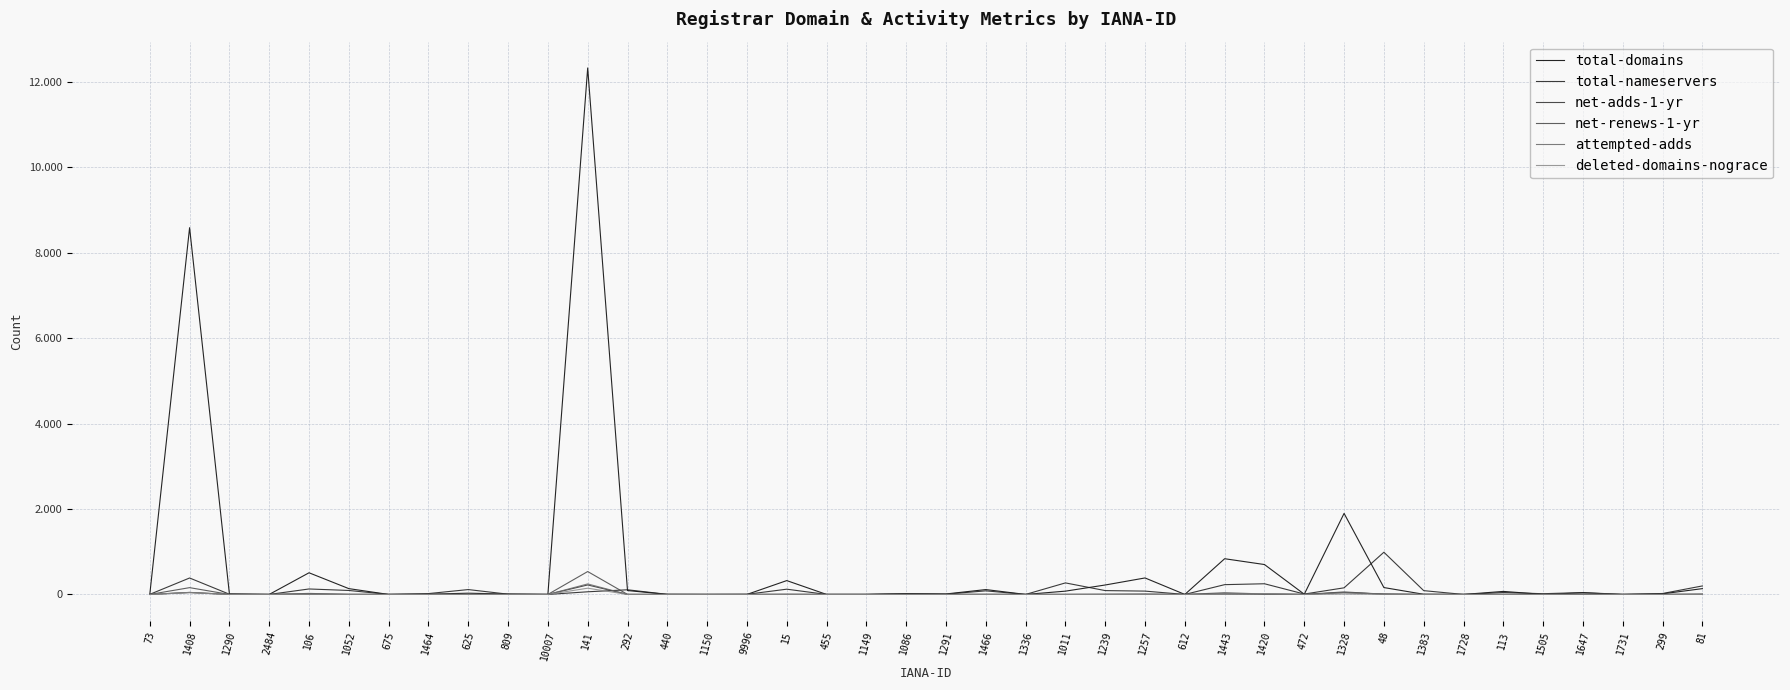

What is the spread (max minus min) of values at 1464?

20